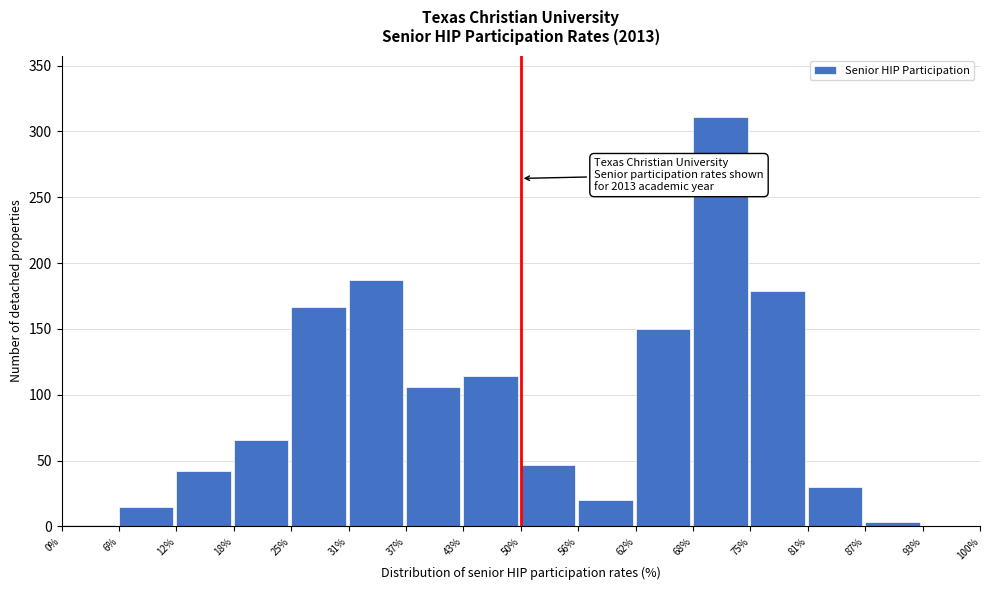

Over which range of the x-axis is the bar tallest?

68% to 75%